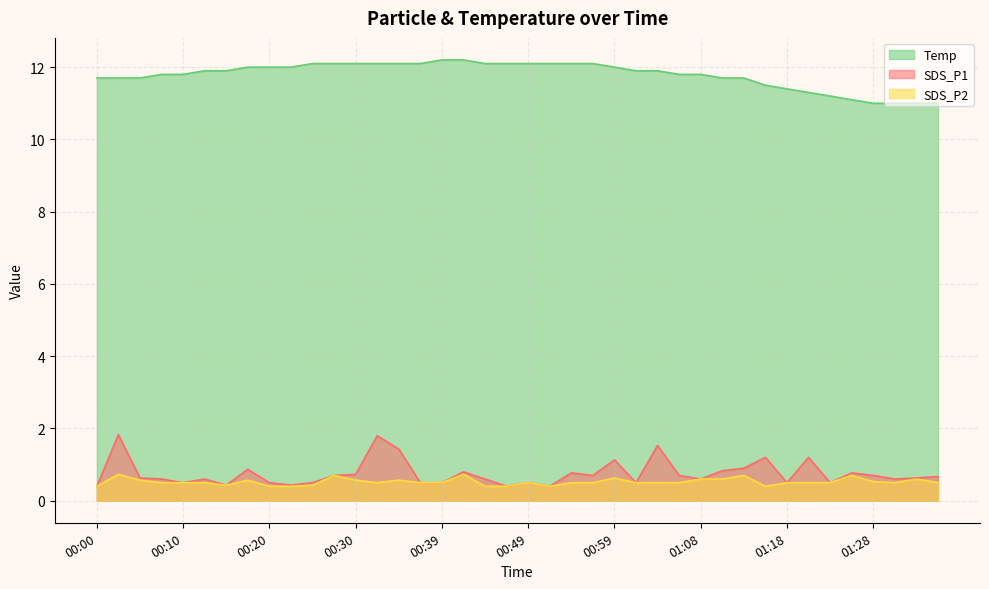

Between 00:05 and 00:17, which series saw the biggest shift?

Temp